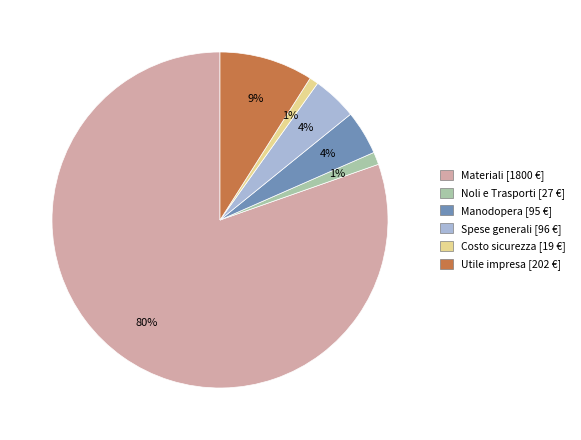

Which has a higher value, Spese generali [96 €] or Noli e Trasporti [27 €]?

Spese generali [96 €]